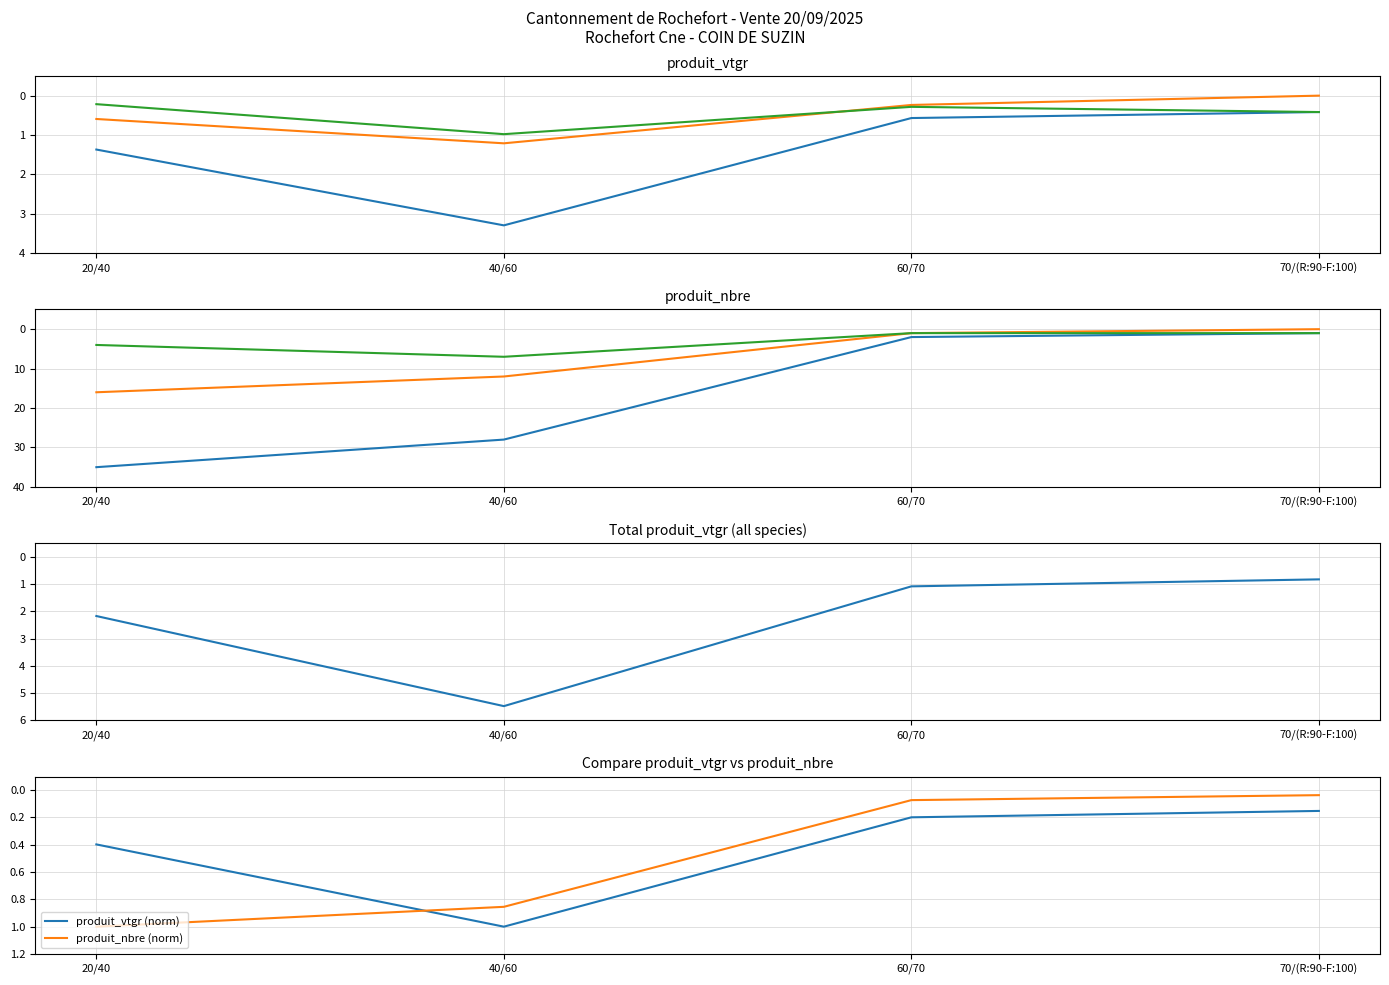

At which label does produit_nbre (norm) reach its peak?

20/40